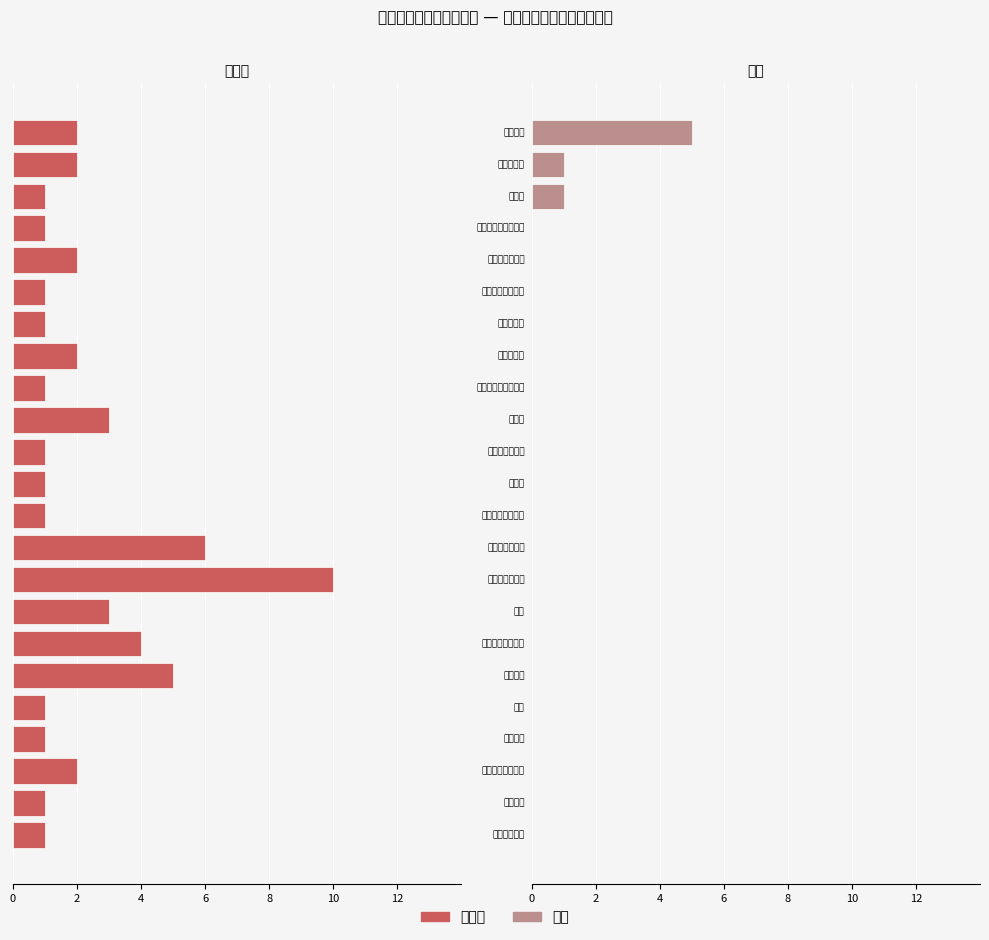

What are all the series names shown in the legend?

本科生, 大专